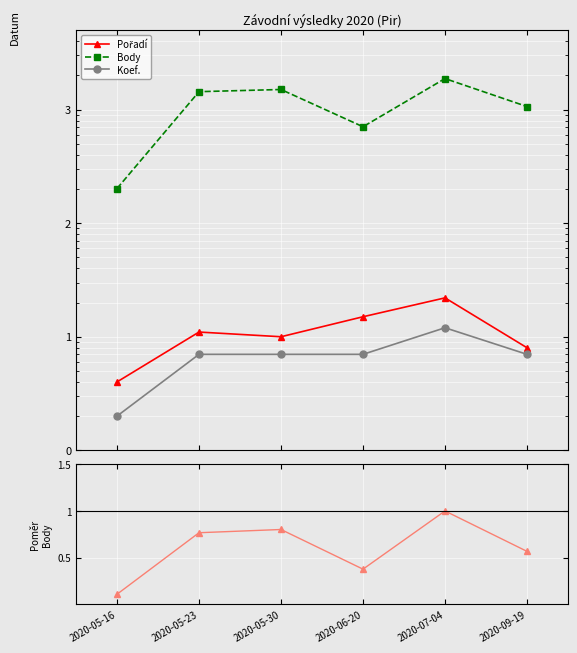

What is the total value across all series at 2020-09-19?

1080.6